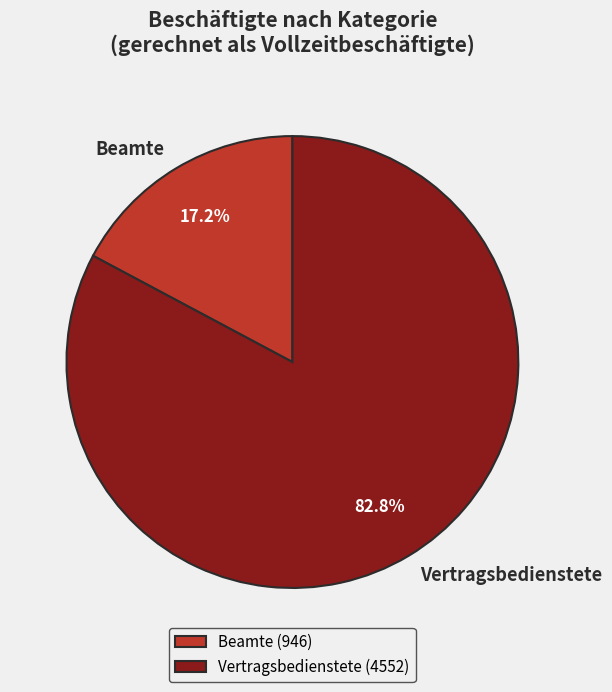

The Vertragsbedienstete slice represents 73% of the pie. True or false?

False